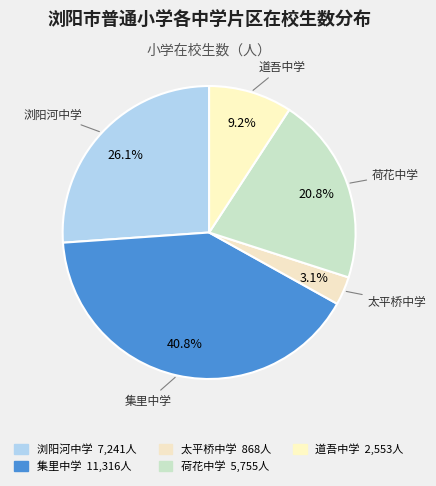

What percentage is NOT represented by 浏阳河中学?

73.9%